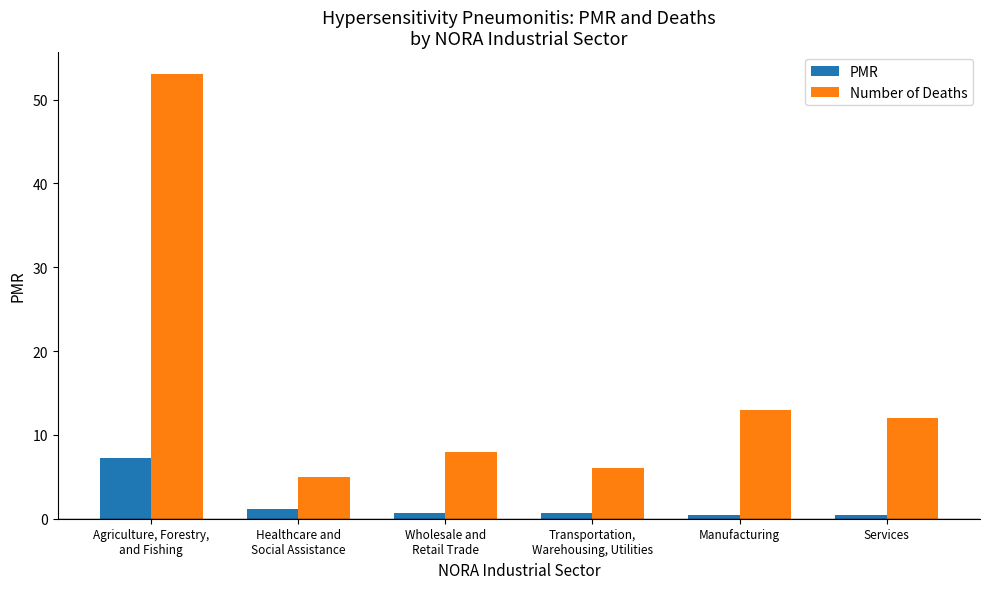

The Number of Deaths series shows 5.0 at Healthcare and
Social Assistance. True or false?

True